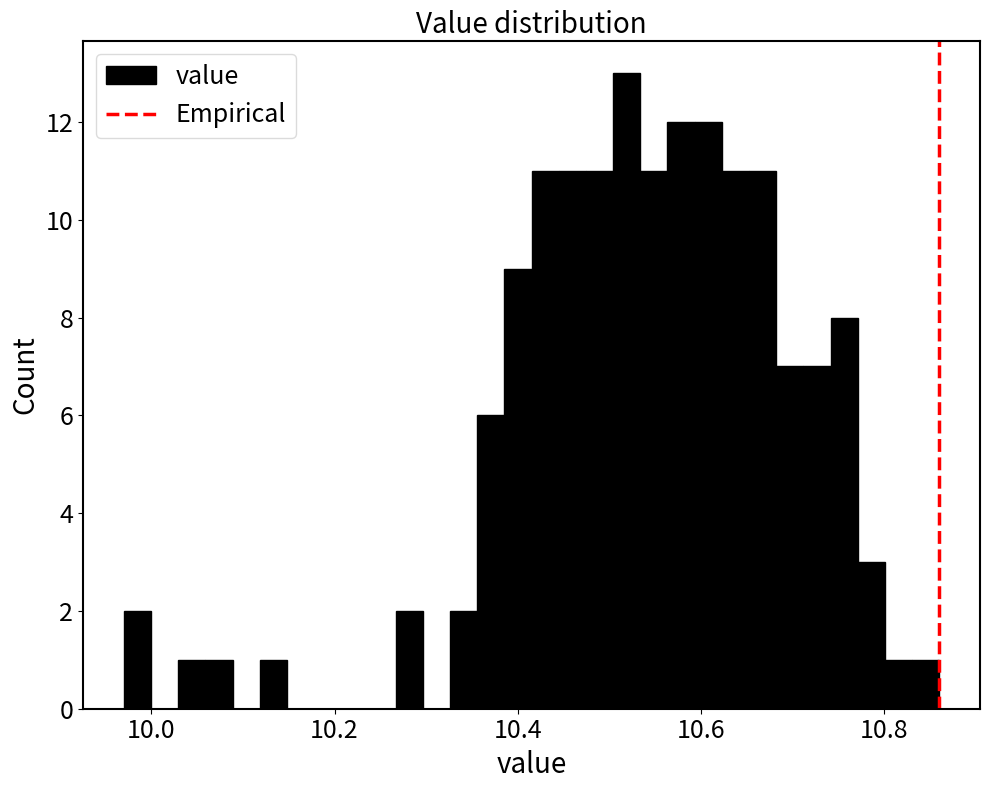

Read against the x-axis, roughly where is the centre of the tallest bar?

10.52